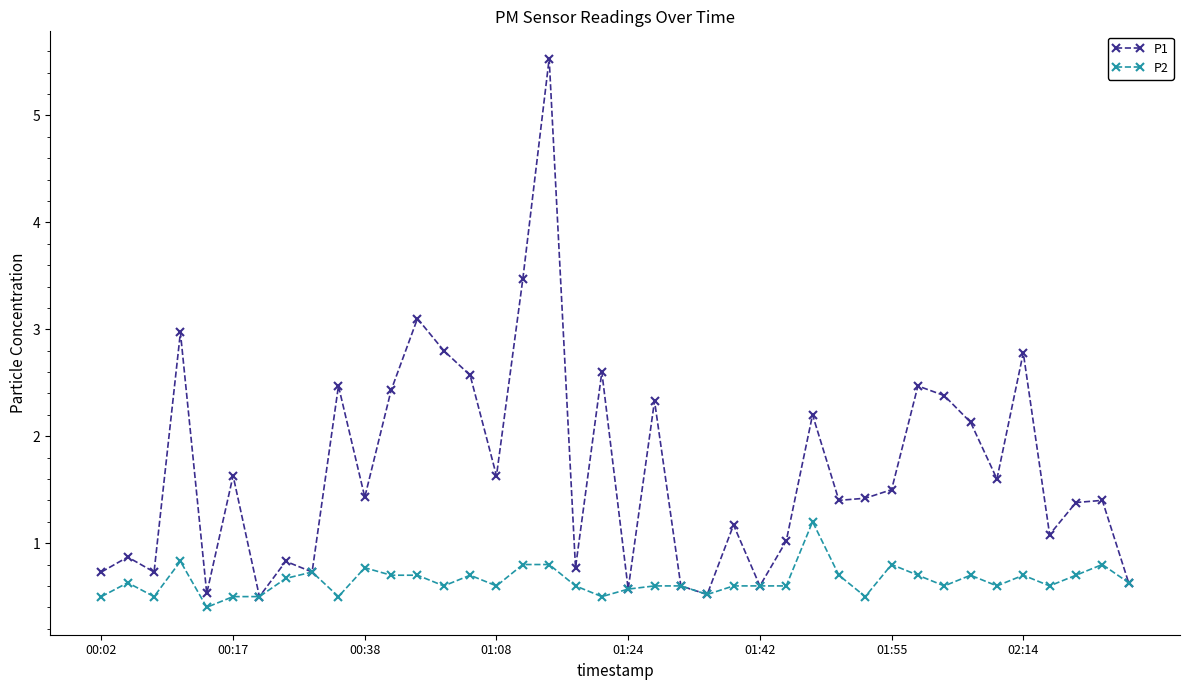

At how many categories does at least one series exceed 4?

1